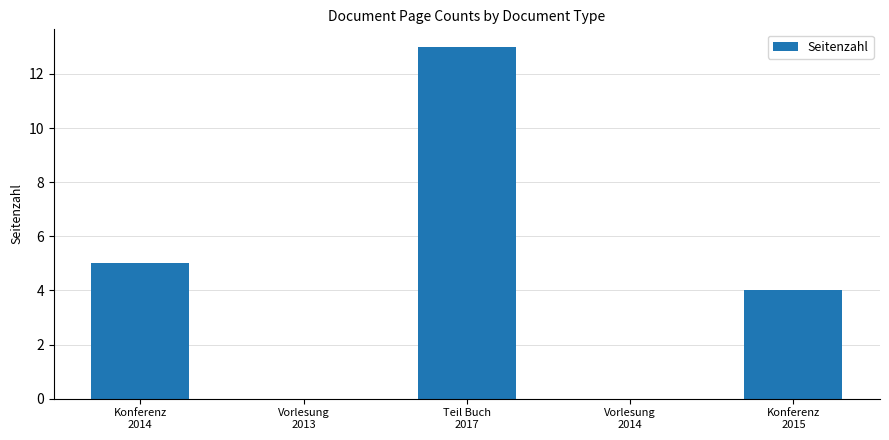

The chart shows a value of 7 at Teil Buch
2017. True or false?

False